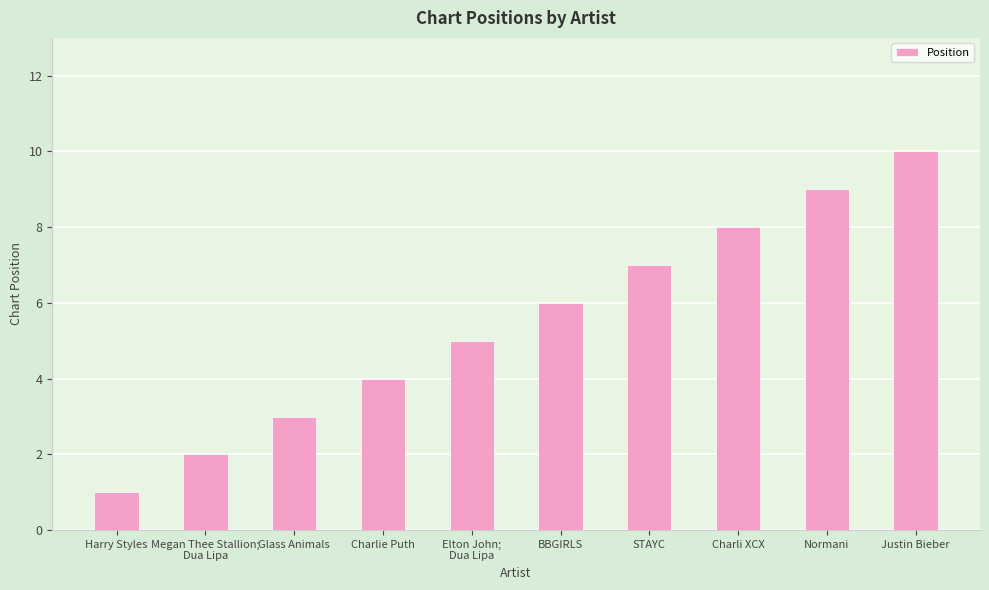

What is the change in value from Elton John;
Dua Lipa to Justin Bieber?

+5